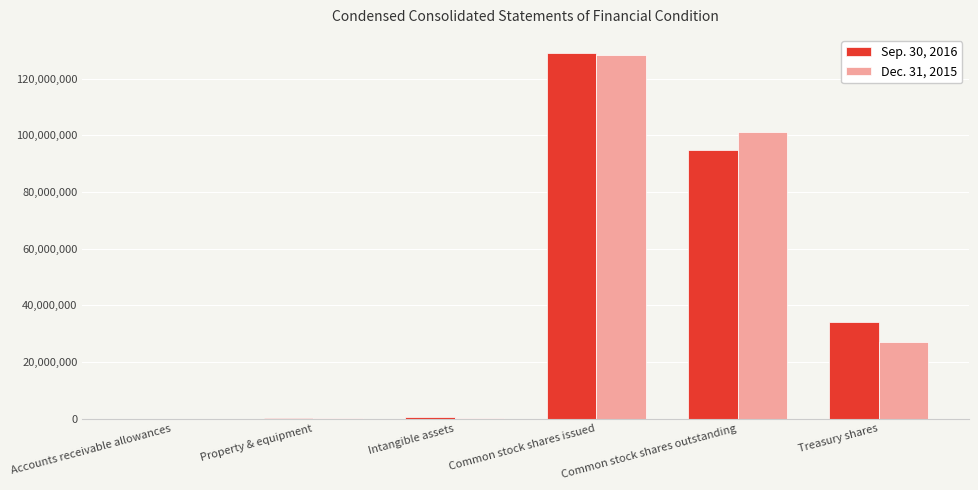

Is it true that Sep. 30, 2016 equals 63188482 at Common stock shares issued?

False